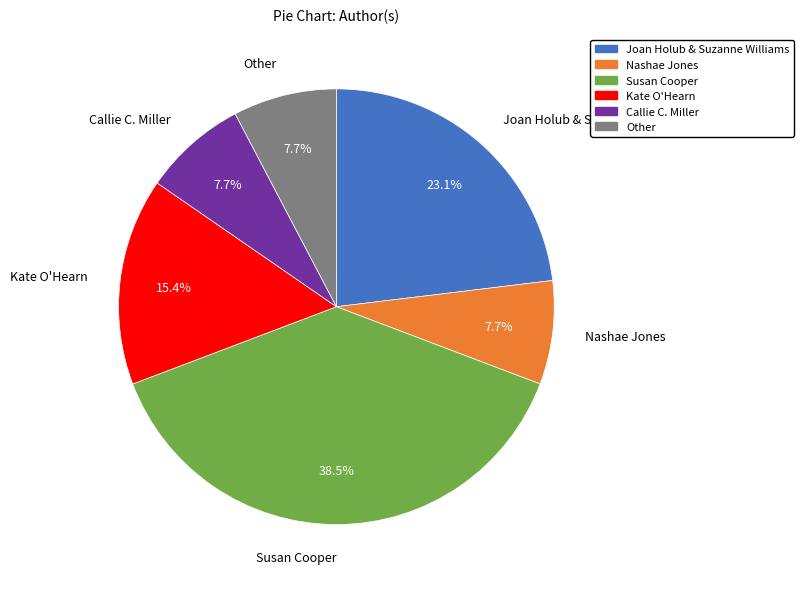

How many segments does this pie chart have?

6